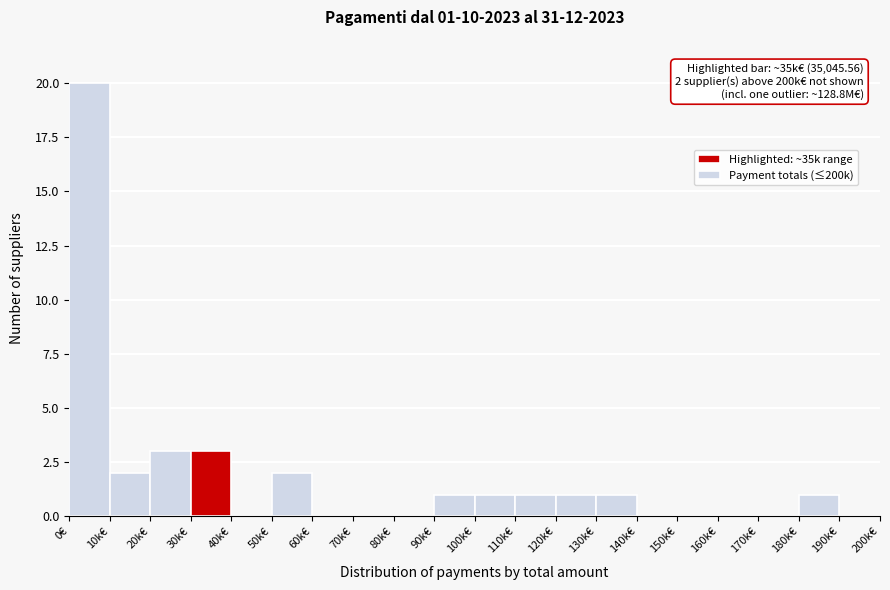

Reading left to right, extract all data points from this chart.

0€=20	10k€=2	20k€=3	30k€=3	40k€=0	50k€=2	60k€=0	70k€=0	80k€=0	90k€=1	100k€=1	110k€=1	120k€=1	130k€=1	140k€=0	150k€=0	160k€=0	170k€=0	180k€=1	190k€=0